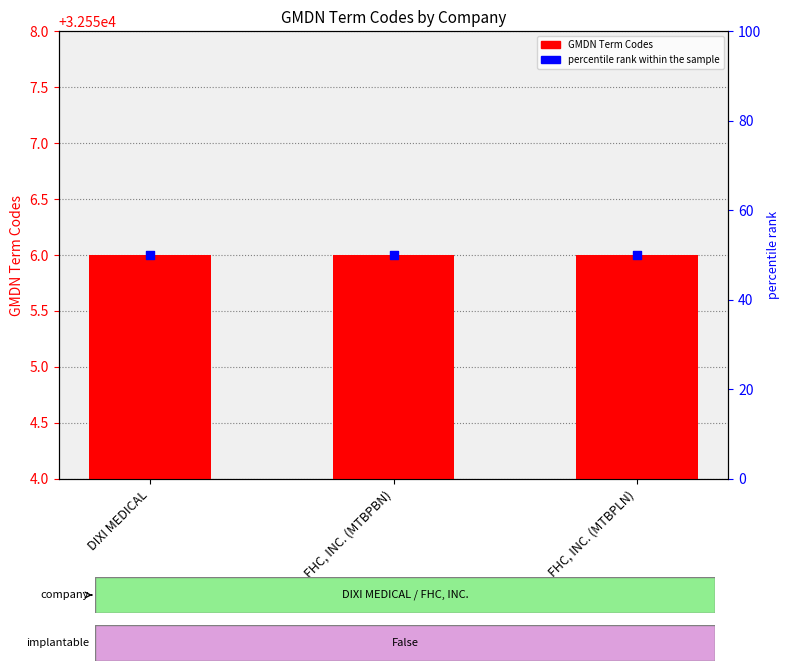

Which series has the largest total across all categories?

GMDN Term Codes